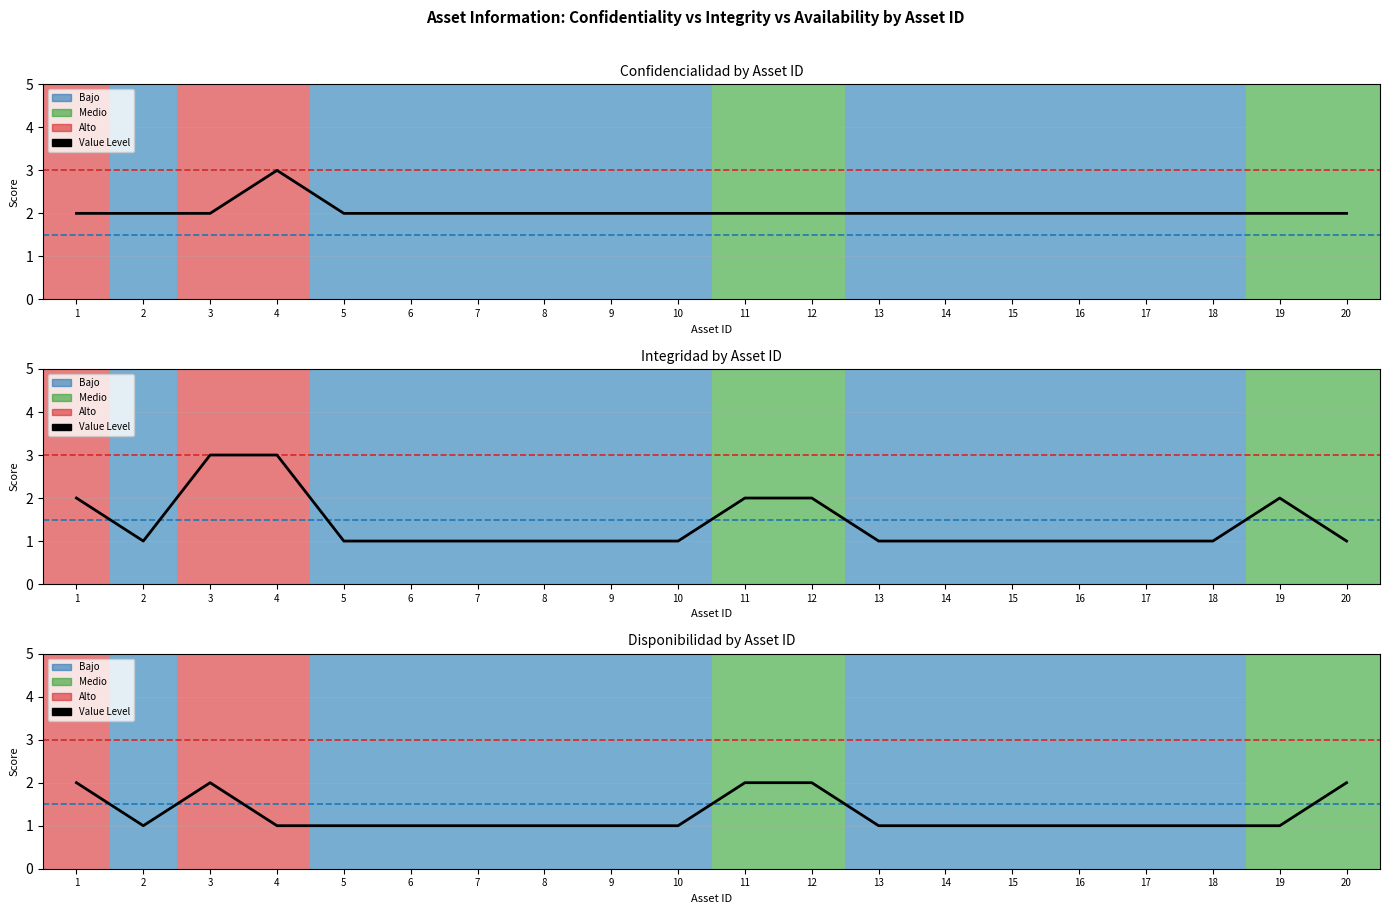

What is the sum of all values?

25